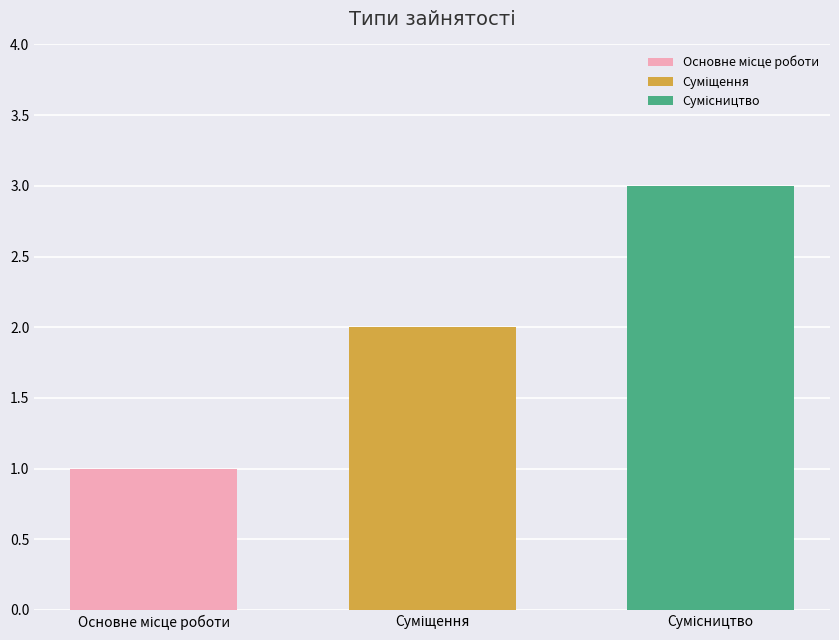

How many bars are there in total?

3